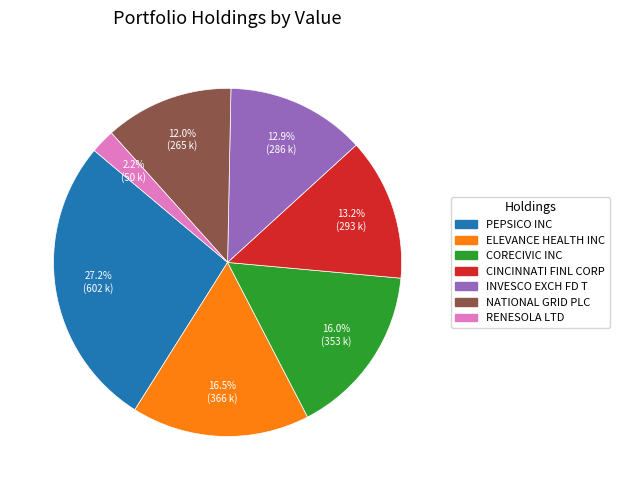

Count the number of slices in the pie.

7